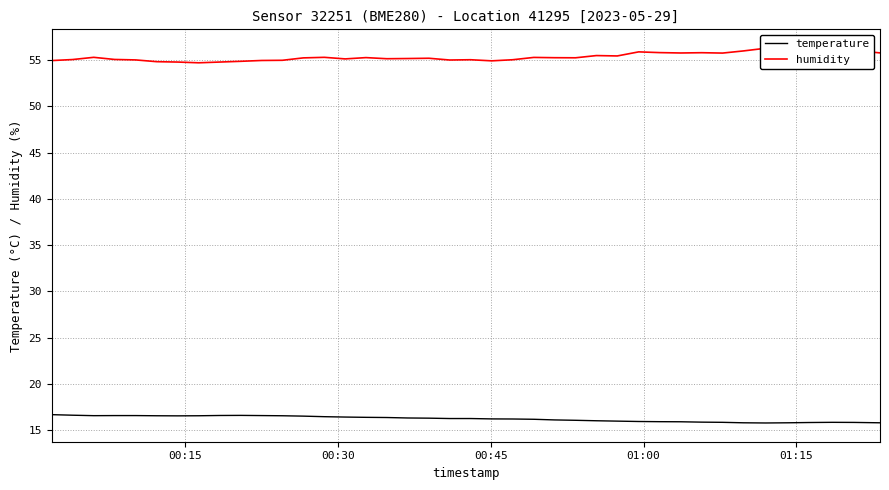

What is the lowest value of the temperature series?

15.8